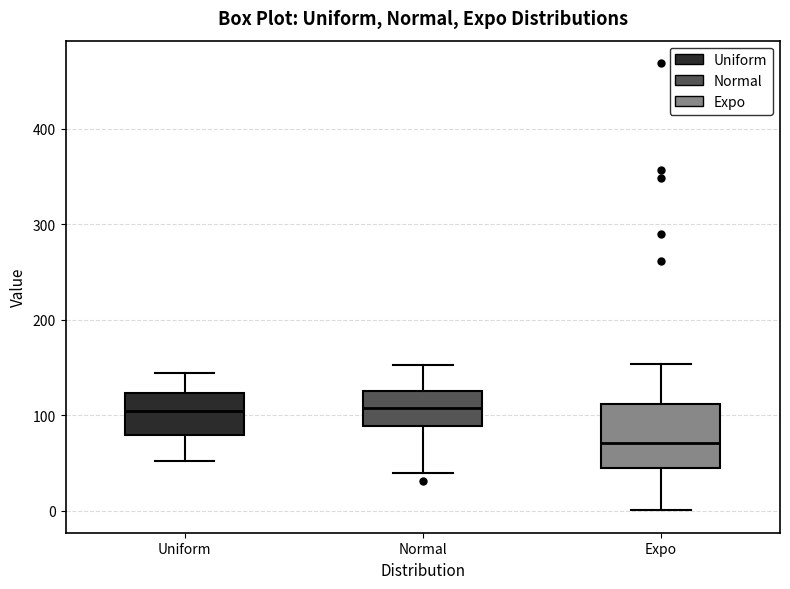

Comparing the boxes themselves (not the whiskers), which one is the tallest?

Expo